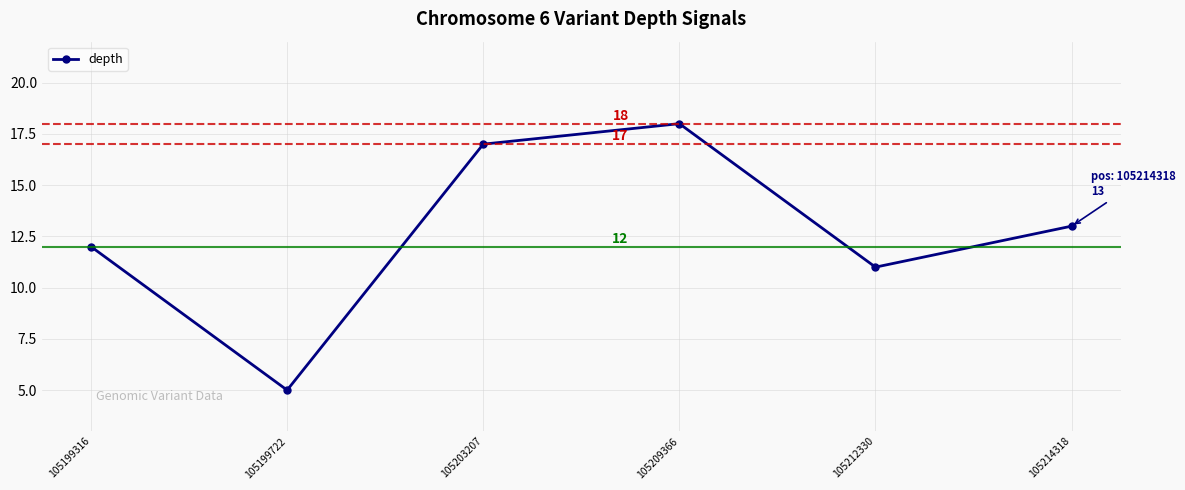

Where does the data first go above 13?

105203207